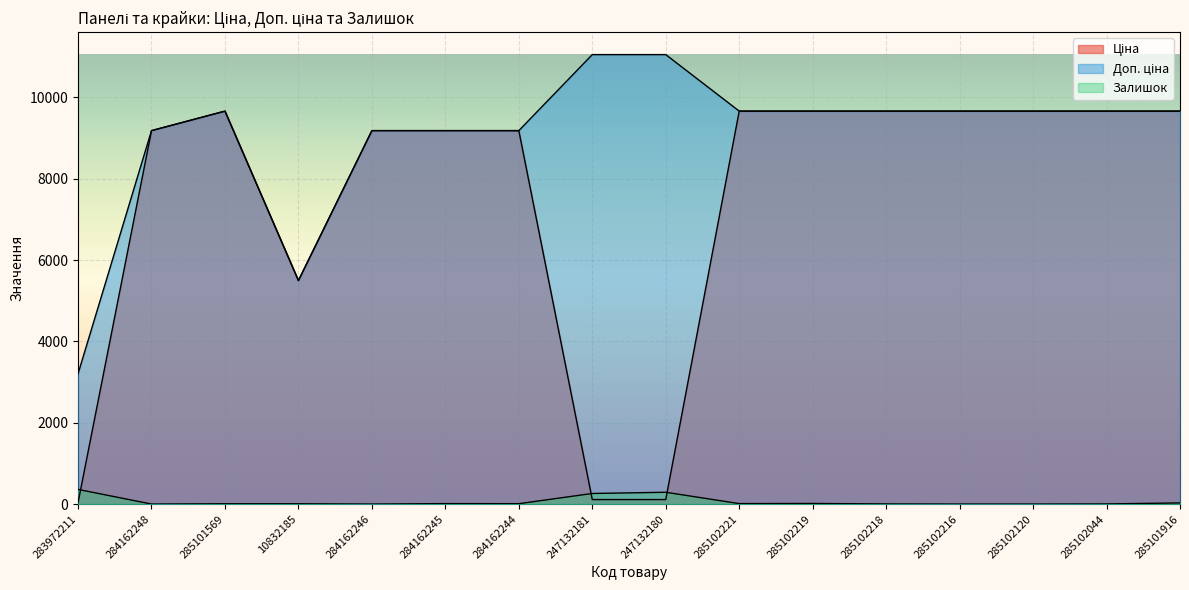

Which category has the highest value in the Залишок series?

283972211